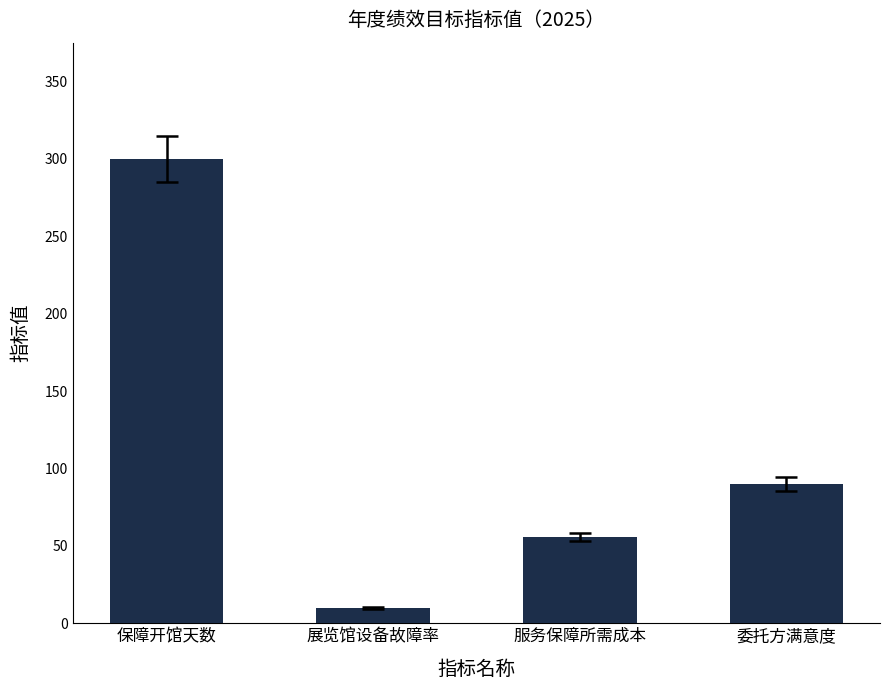

What is the value of the 3rd bar from the left?

55.7